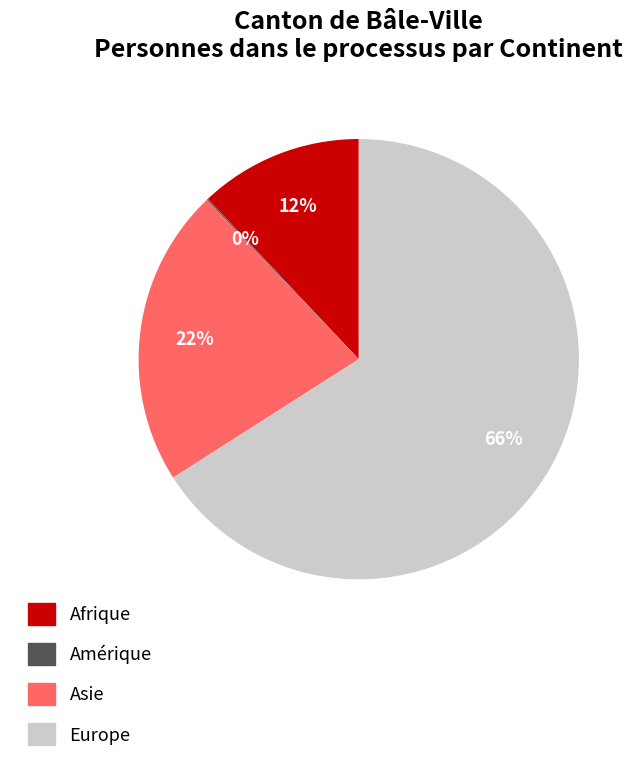

To the nearest percent, what is the difference between the largest and smallest slice percentages?

66%